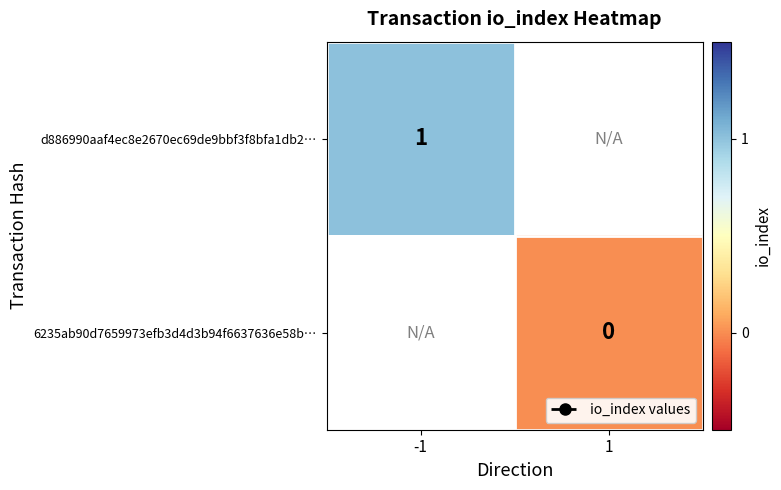

Is it true that d886990aaf4ec8e2670ec69de9bbf3f8bfa1db2… equals 1 at -1?

True